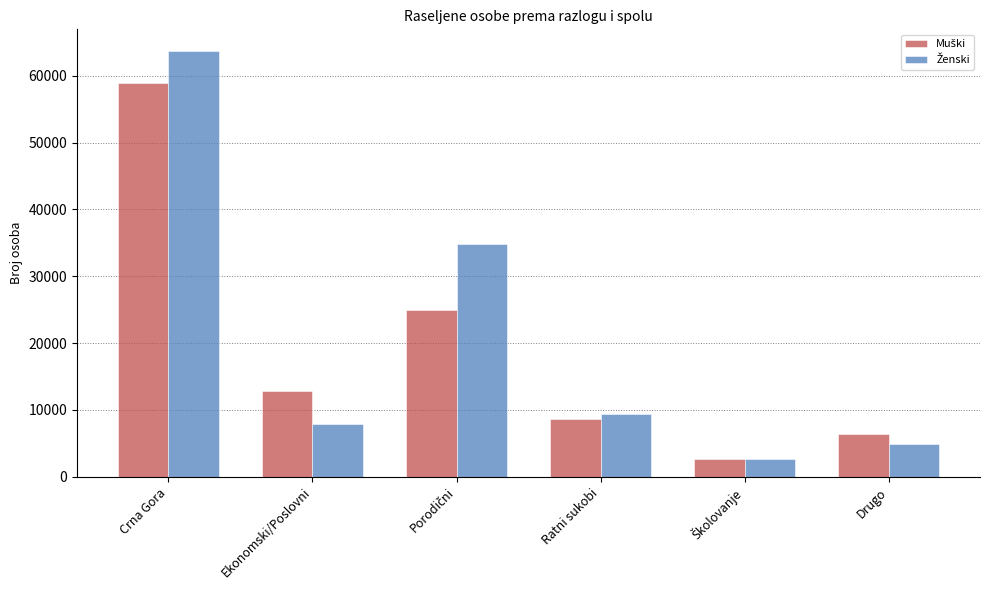

What is the smallest value displayed?

2665